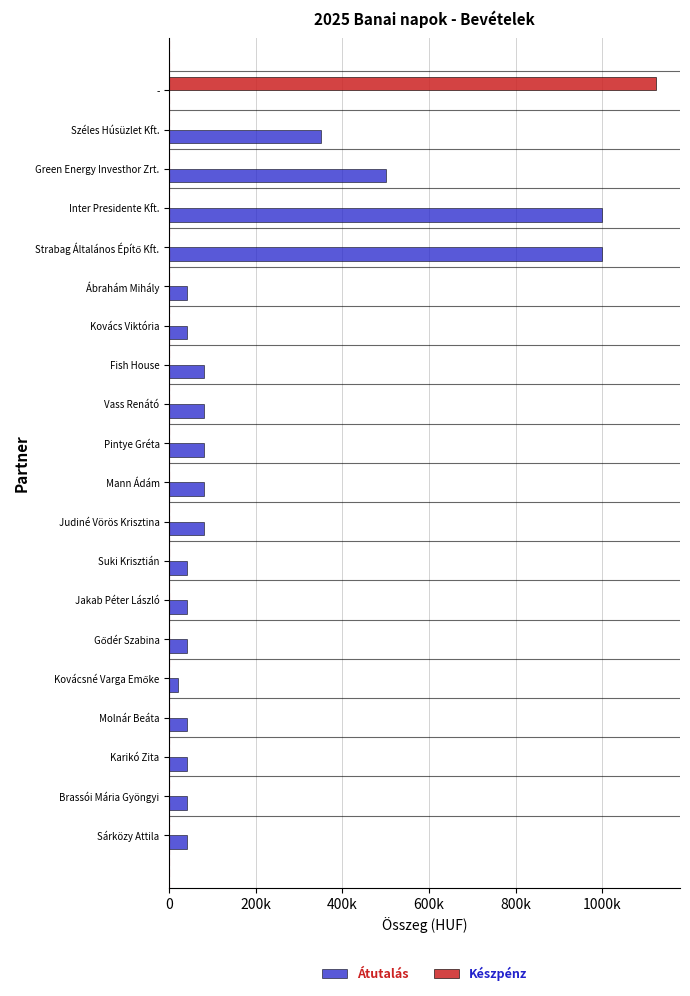

At which category is the sum across all series the highest?

-